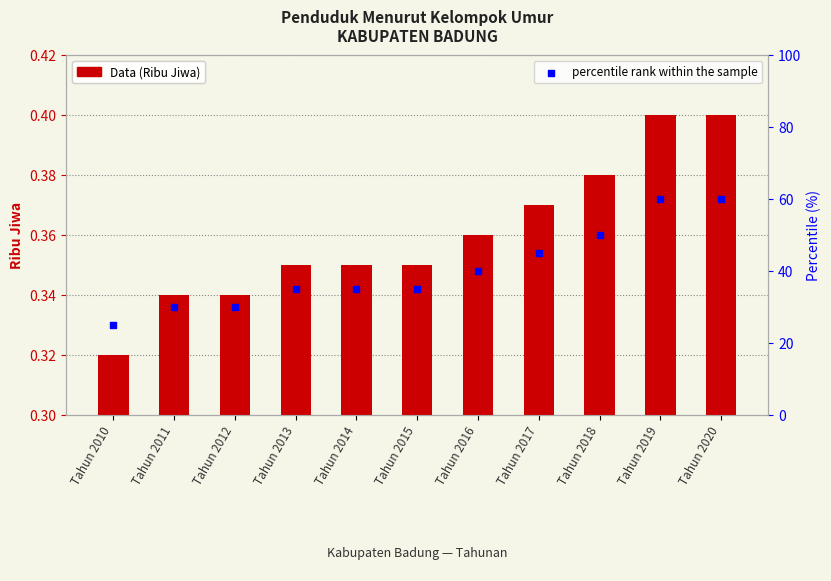

Which series reaches the maximum Y coordinate?

percentile rank within the sample